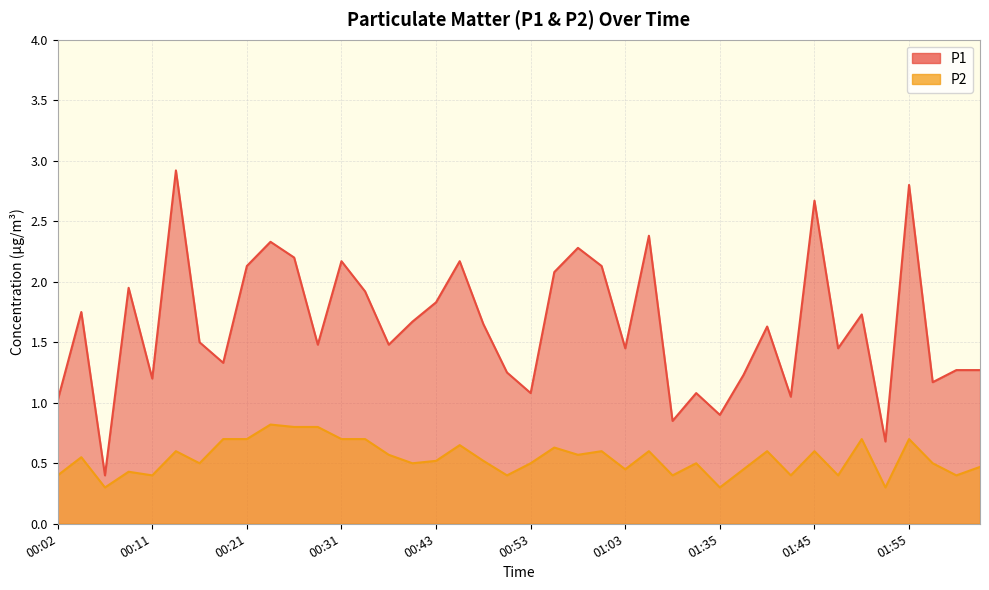

Where is the first local minimum for P2?

00:06